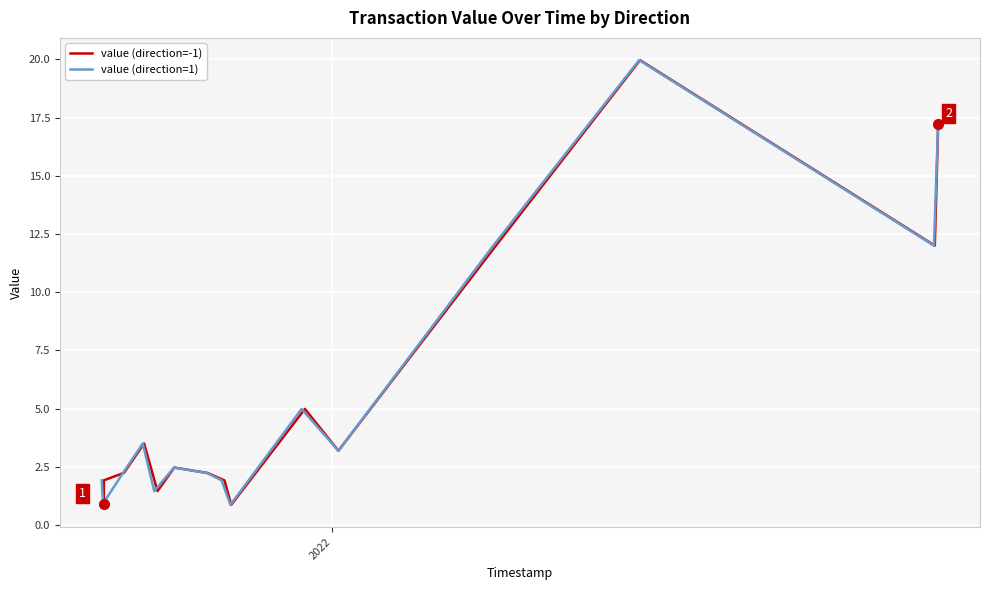

What is the highest value of the value (direction=1) series?

20.0